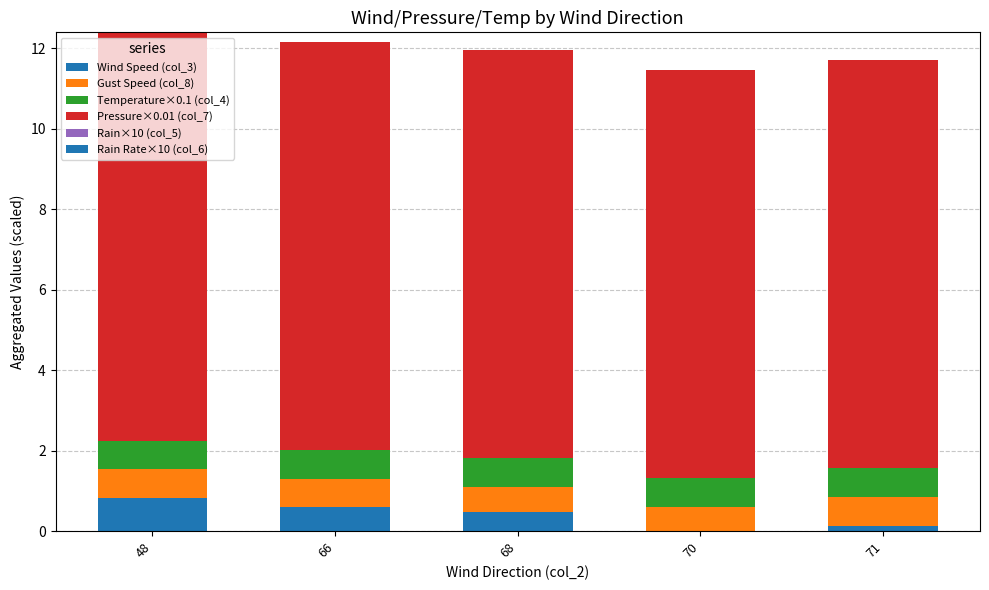

Count the Wind Speed (col_3) values in the range 0 to 1.

5